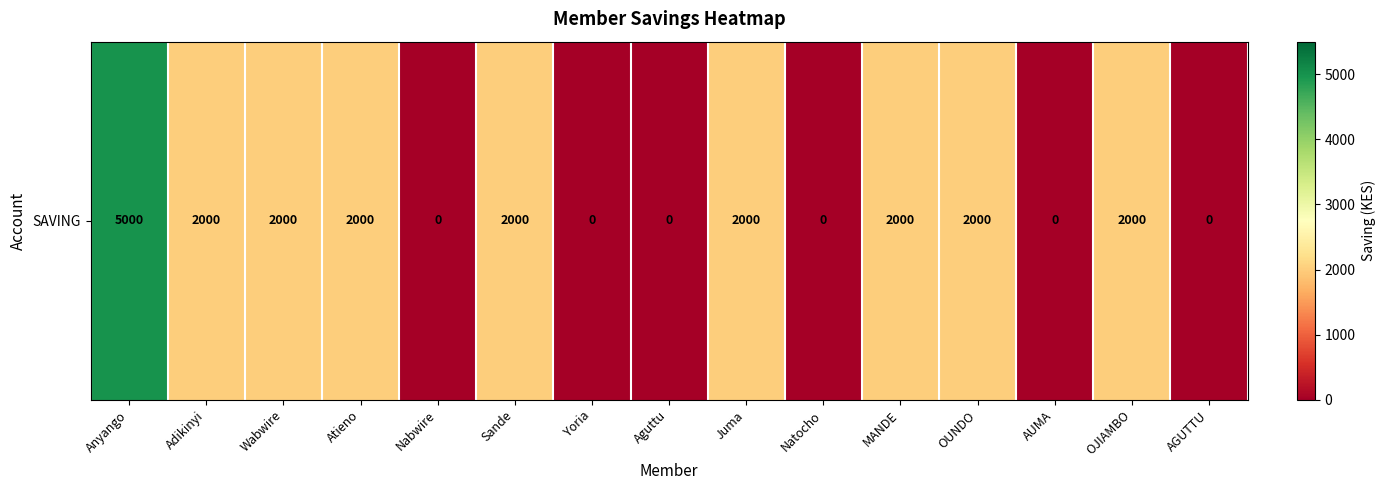

Count the number of categories in the chart.

15